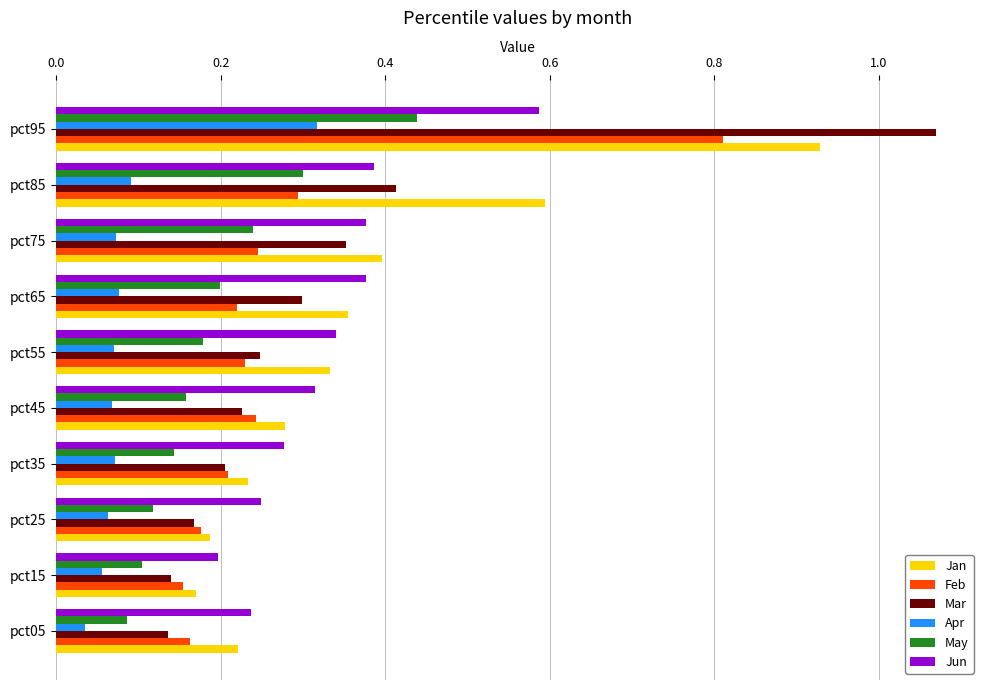

True or false: Apr has a value of 0.1 at pct55.

True